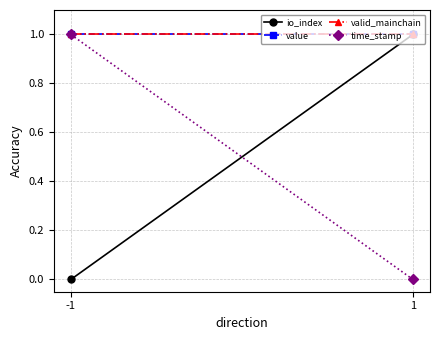

What is the value of the valid_mainchain point at the 2nd from the left?

1